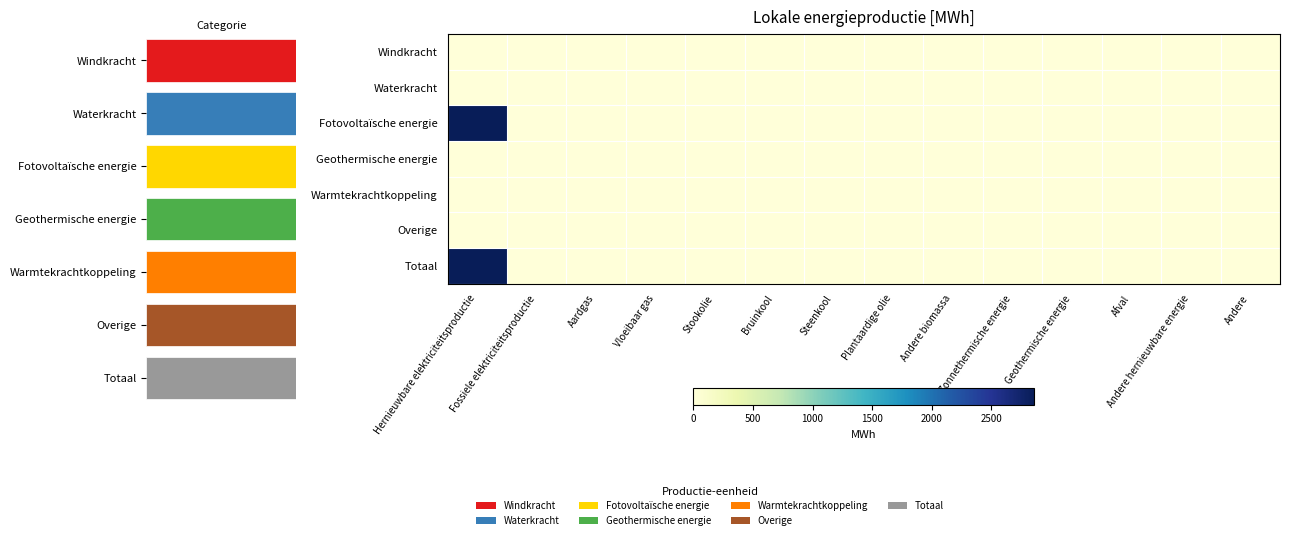

Where is Geothermische energie nearest to the value 0?

Hernieuwbare elektriciteitsproductie